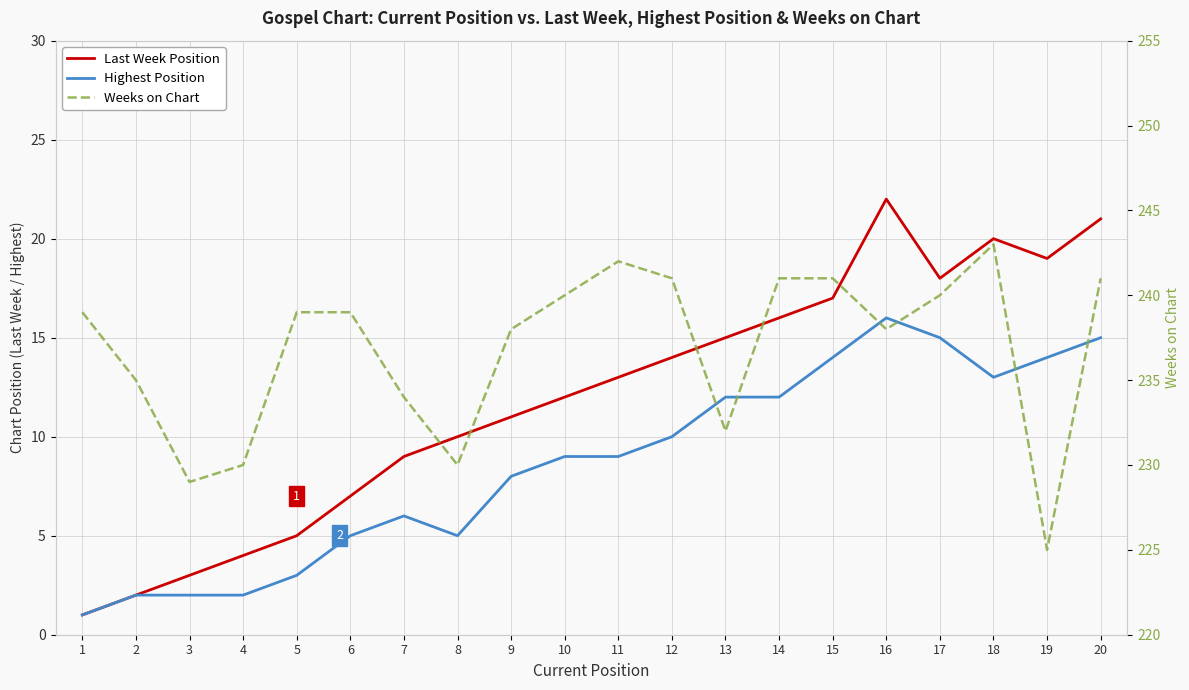

Which series has the largest range (max minus min)?

Last Week Position